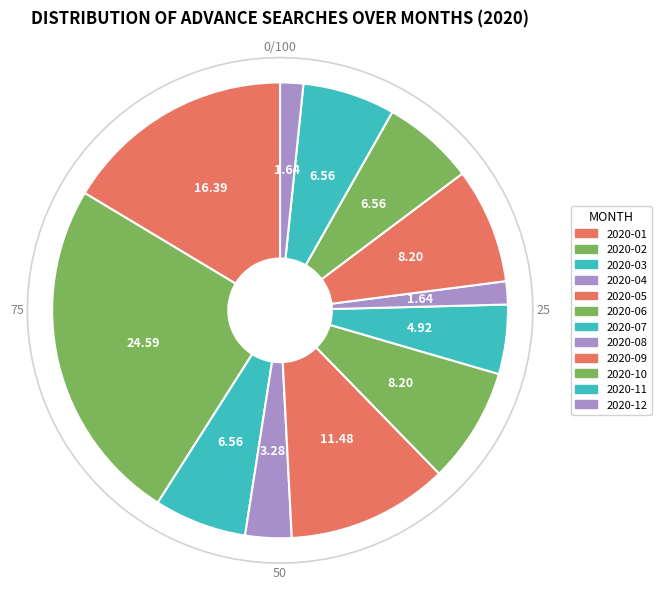

What percentage is the 2020-09 slice, to the nearest percent?

8%